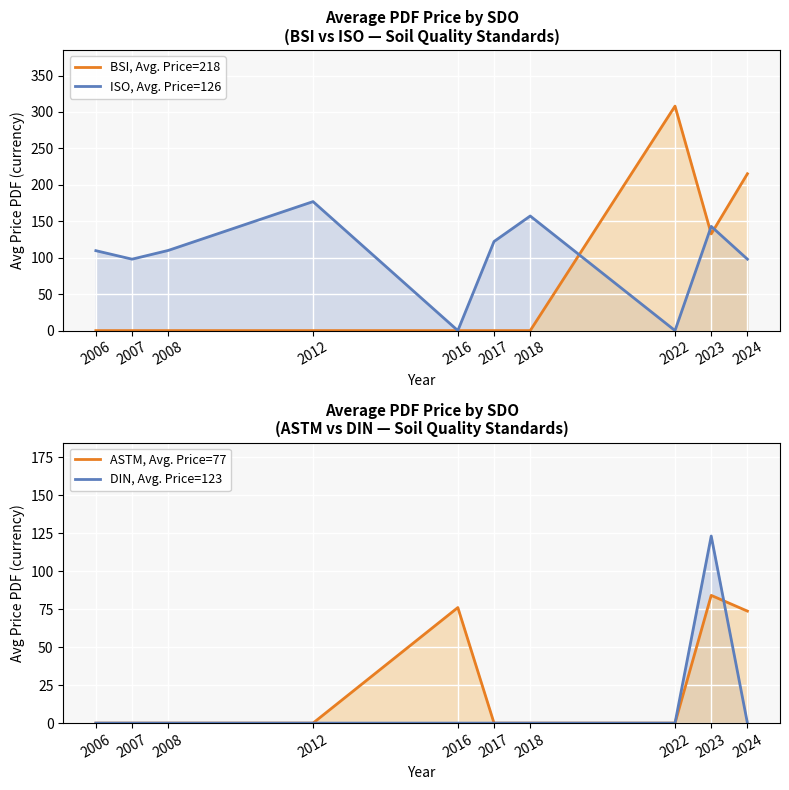

At how many categories does at least one series exceed 138?

5